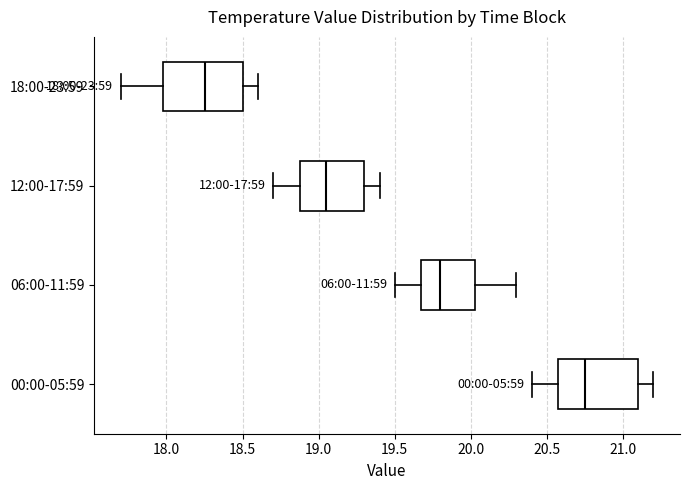

Which box's median line is the furthest to the left?

18:00-23:59